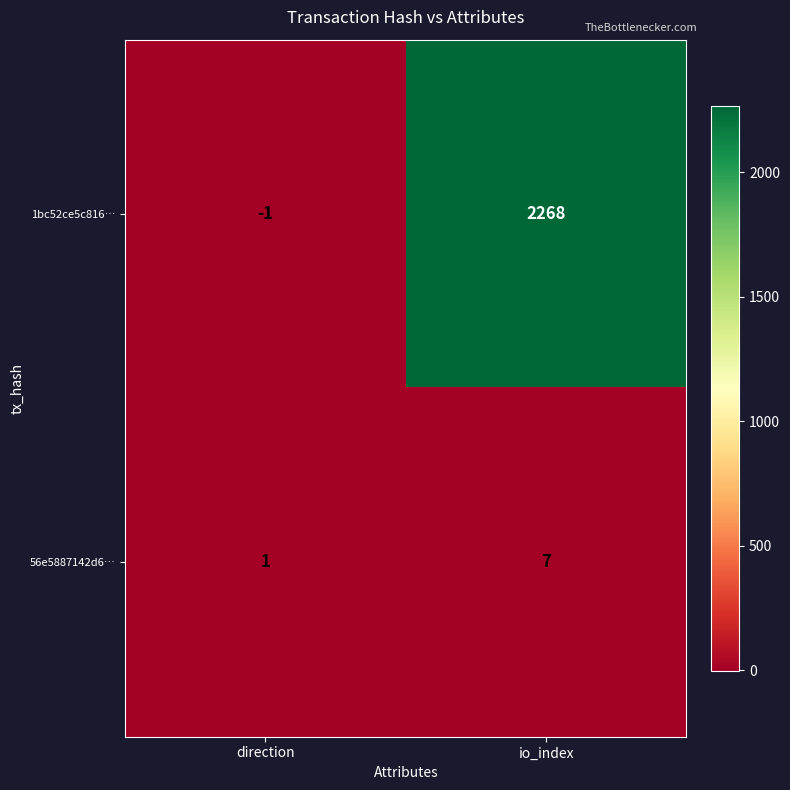

At which category is the sum across all series the highest?

io_index